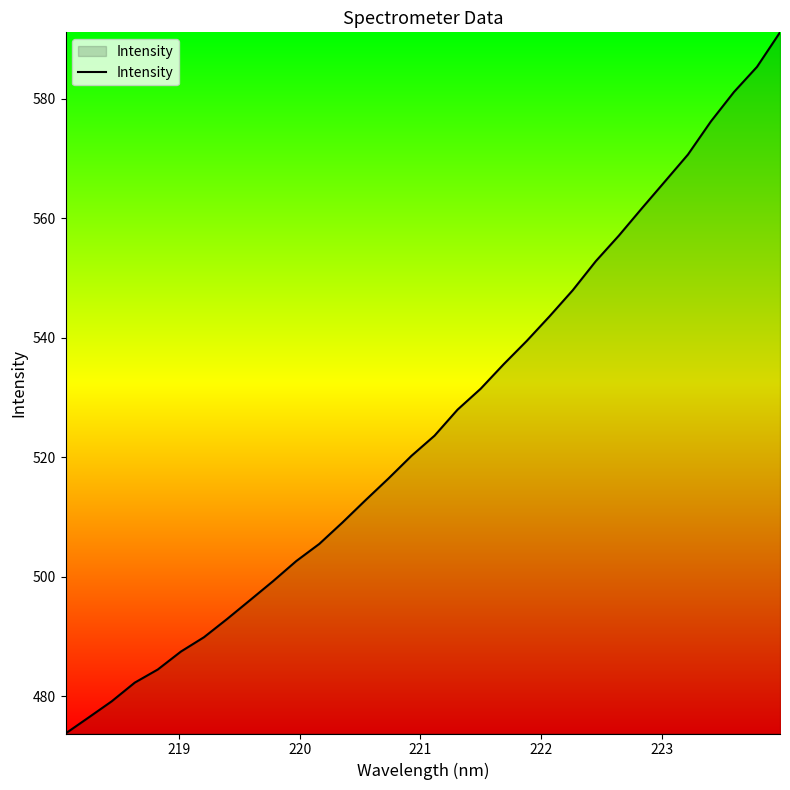

What is the difference between the maximum and minimum values?

117.3